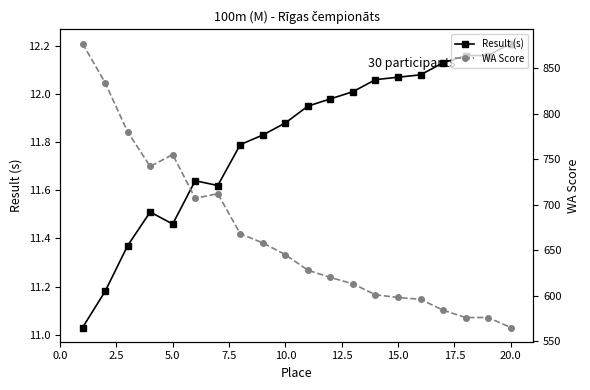

Is it true that Result (s) equals 21.1 at 15.0?

False